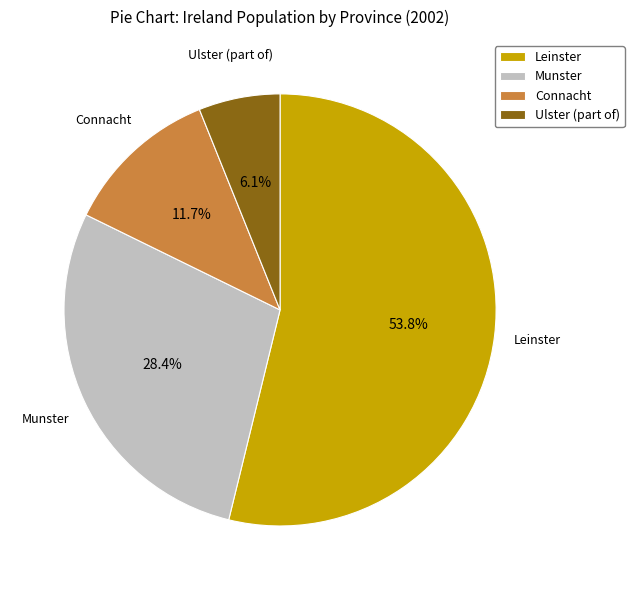

What is the total percentage of Connacht and Leinster?

65.5%